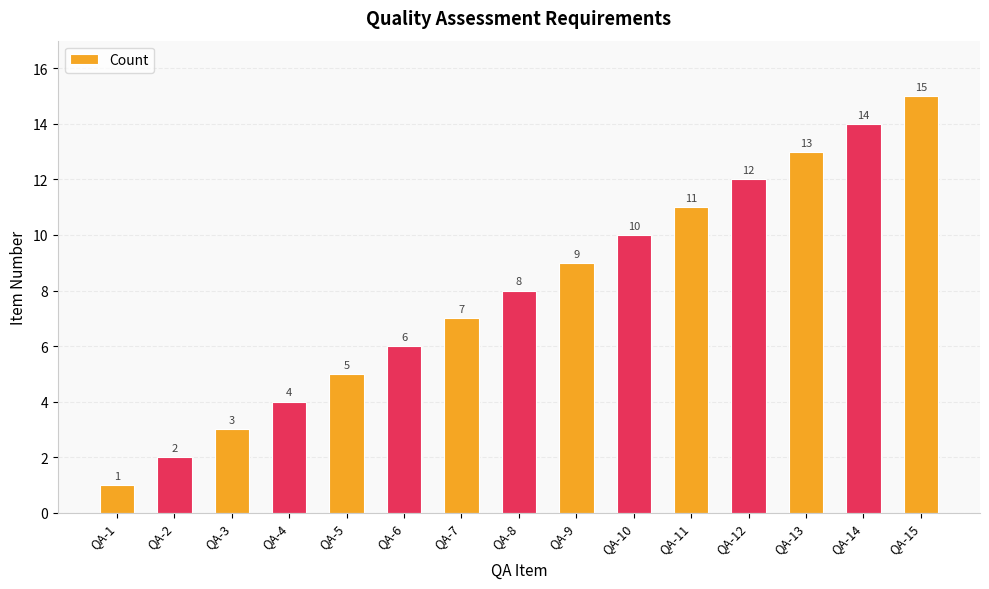

List the labels in order of value, smallest first.

QA-1, QA-2, QA-3, QA-4, QA-5, QA-6, QA-7, QA-8, QA-9, QA-10, QA-11, QA-12, QA-13, QA-14, QA-15